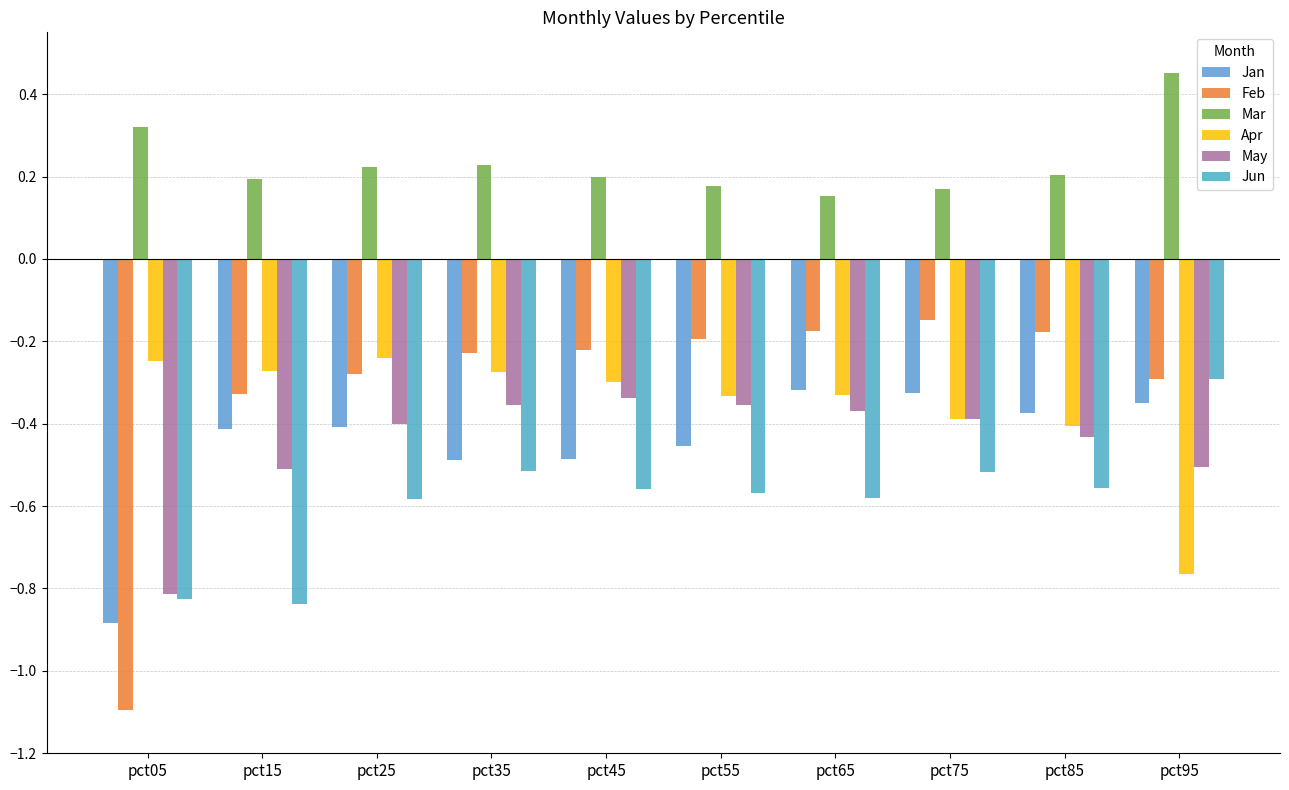

What is the approximate value of Feb at pct95?

-0.3